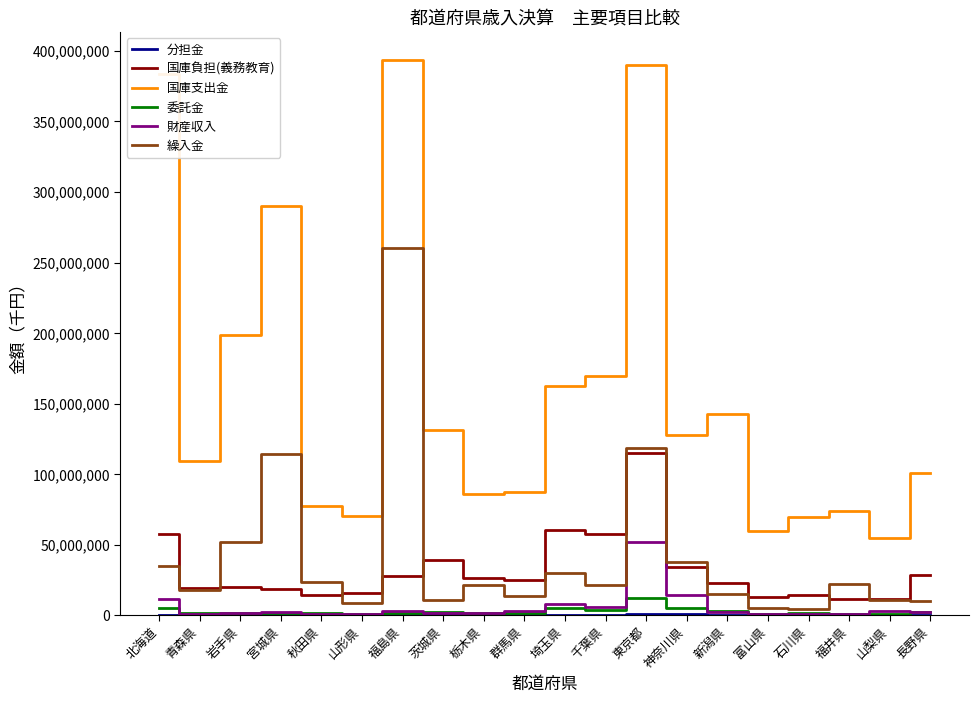

What is the total value across all series at 北海道?

494080639